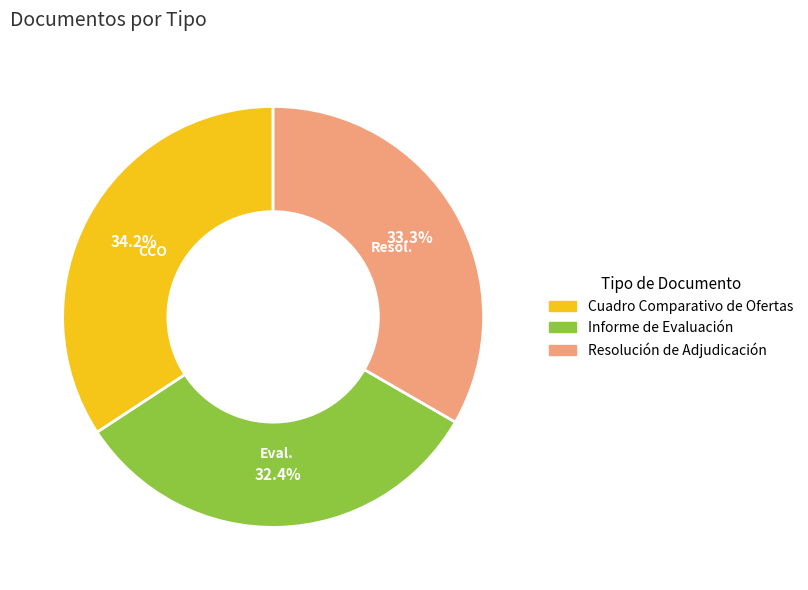

To the nearest percent, what is the difference between the largest and smallest slice percentages?

2%